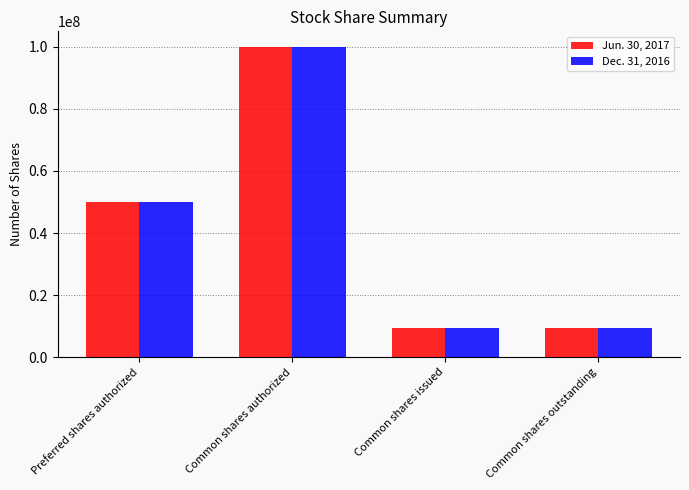

True or false: Jun. 30, 2017 has a value of 4776225 at Common shares issued.

False